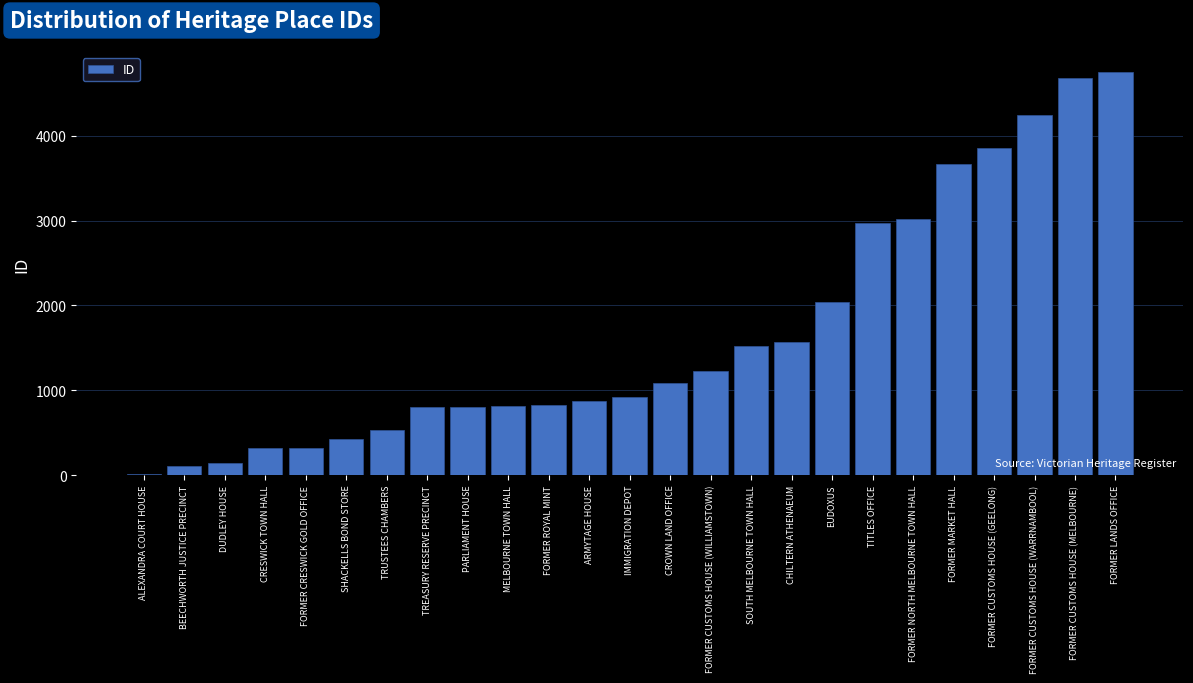

The value at FORMER CUSTOMS HOUSE (WILLIAMSTOWN) is 320. True or false?

False